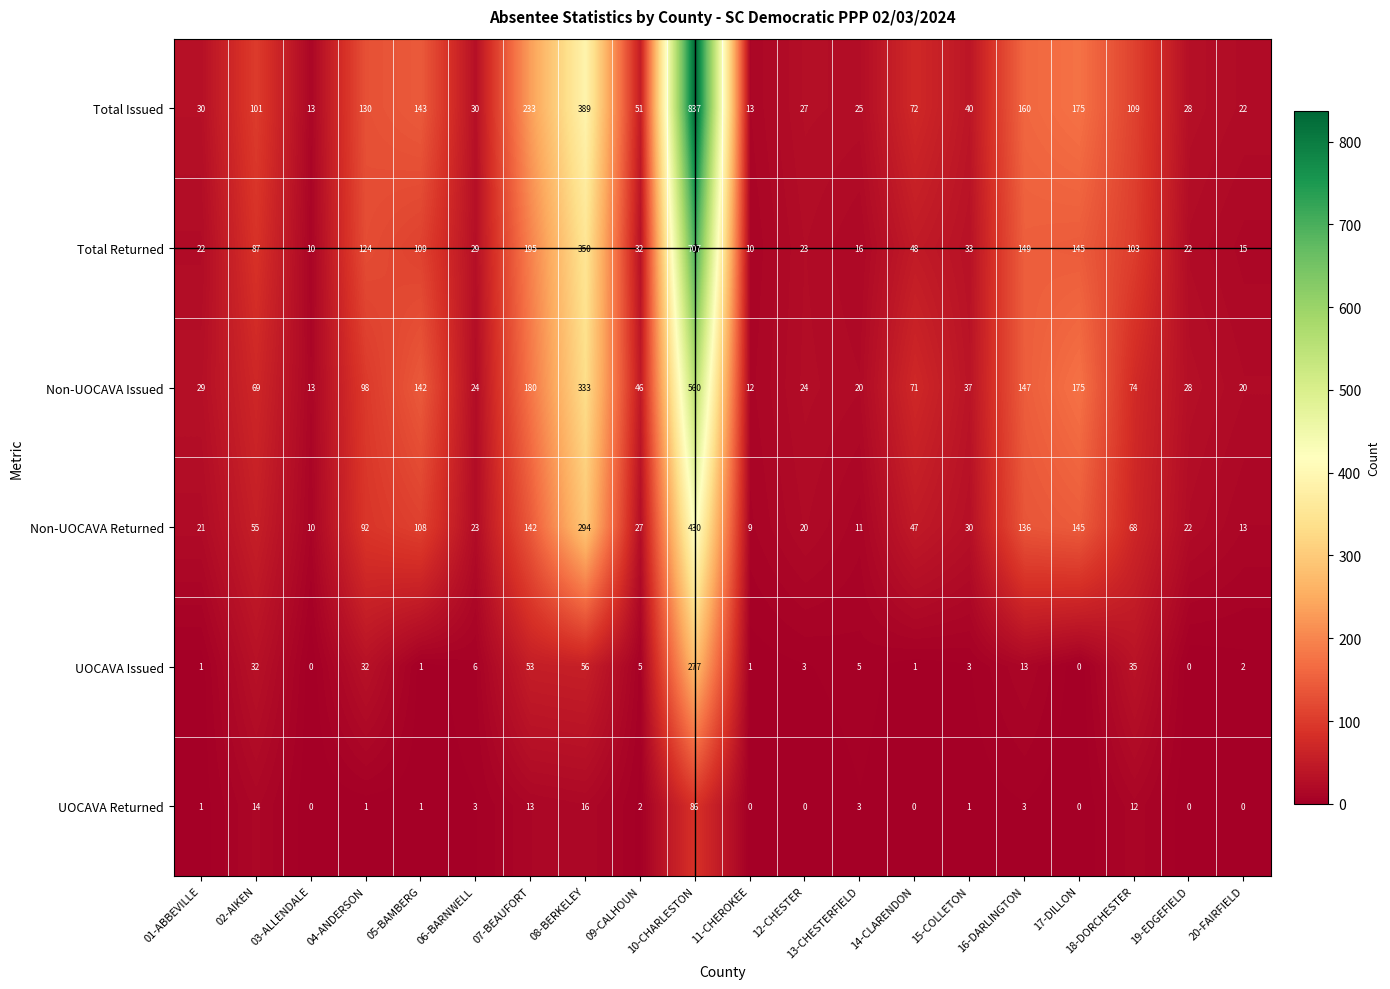

What is the total value across all series at 09-CALHOUN?

163